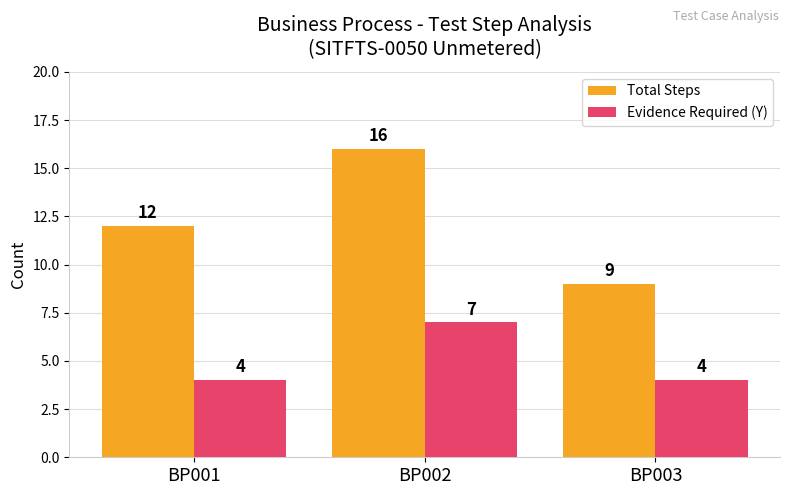

Read the Evidence Required (Y) value at BP001.

4